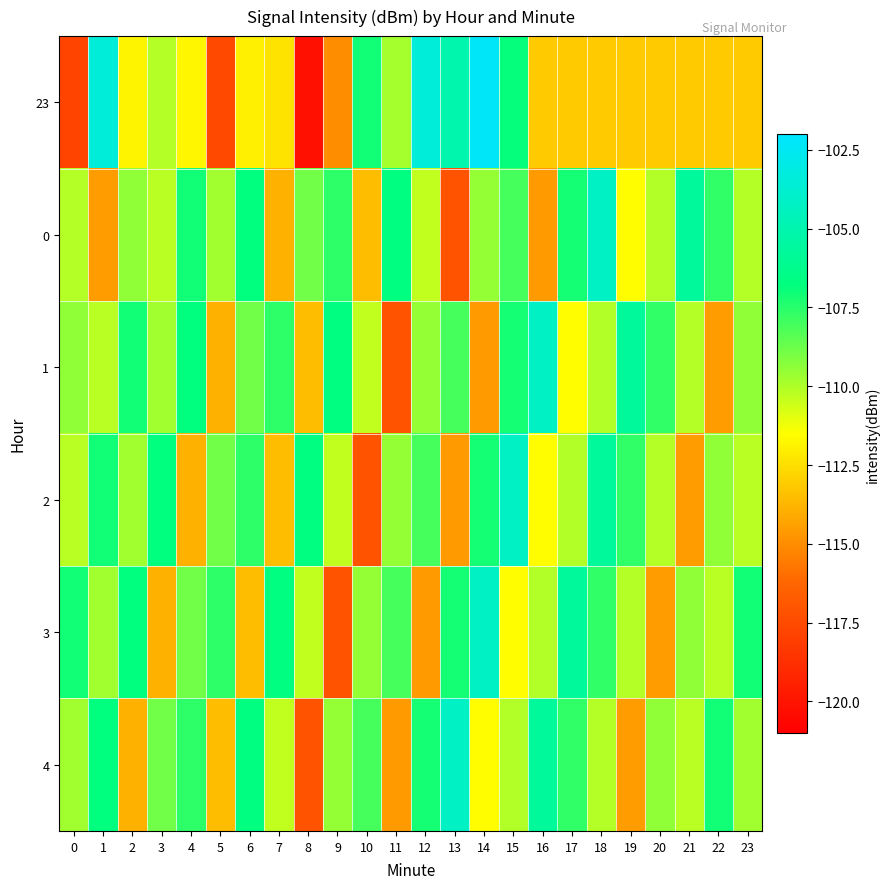

Reading left to right, list all the values displayed in this chart.

23: 0=-117.8	1=-103.5	2=-111.9	3=-110.1	4=-111.8	5=-117.6	6=-112.0	7=-112.3	8=-120.3	9=-115.1	10=-107.1	11=-109.8	12=-103.5	13=-105.1	14=-102.3	15=-106.8	16=-113.1	17=-113.1	18=-113.1	19=-113.1	20=-113.1	21=-113.1	22=-113.1	23=-113.1
0: 0=-110.2	1=-114.5	2=-109.5	3=-110.2	4=-107.1	5=-109.7	6=-106.8	7=-113.9	8=-108.9	9=-107.6	10=-113.5	11=-106.7	12=-110.3	13=-117.1	14=-109.5	15=-108.1	16=-114.6	17=-107.1	18=-104.2	19=-111.5	20=-110.1	21=-105.7	22=-107.6	23=-110.2
1: 0=-109.5	1=-110.2	2=-107.1	3=-109.7	4=-106.8	5=-113.9	6=-108.9	7=-107.6	8=-113.5	9=-106.7	10=-110.3	11=-117.1	12=-109.5	13=-108.1	14=-114.6	15=-107.1	16=-104.2	17=-111.5	18=-110.1	19=-105.7	20=-107.6	21=-110.2	22=-114.5	23=-109.5
2: 0=-110.2	1=-107.1	2=-109.7	3=-106.8	4=-113.9	5=-108.9	6=-107.6	7=-113.5	8=-106.7	9=-110.3	10=-117.1	11=-109.5	12=-108.1	13=-114.6	14=-107.1	15=-104.2	16=-111.5	17=-110.1	18=-105.7	19=-107.6	20=-110.2	21=-114.5	22=-109.5	23=-110.2
3: 0=-107.1	1=-109.7	2=-106.8	3=-113.9	4=-108.9	5=-107.6	6=-113.5	7=-106.7	8=-110.3	9=-117.1	10=-109.5	11=-108.1	12=-114.6	13=-107.1	14=-104.2	15=-111.5	16=-110.1	17=-105.7	18=-107.6	19=-110.2	20=-114.5	21=-109.5	22=-110.2	23=-107.1
4: 0=-109.7	1=-106.8	2=-113.9	3=-108.9	4=-107.6	5=-113.5	6=-106.7	7=-110.3	8=-117.1	9=-109.5	10=-108.1	11=-114.6	12=-107.1	13=-104.2	14=-111.5	15=-110.1	16=-105.7	17=-107.6	18=-110.2	19=-114.5	20=-109.5	21=-110.2	22=-107.1	23=-109.7